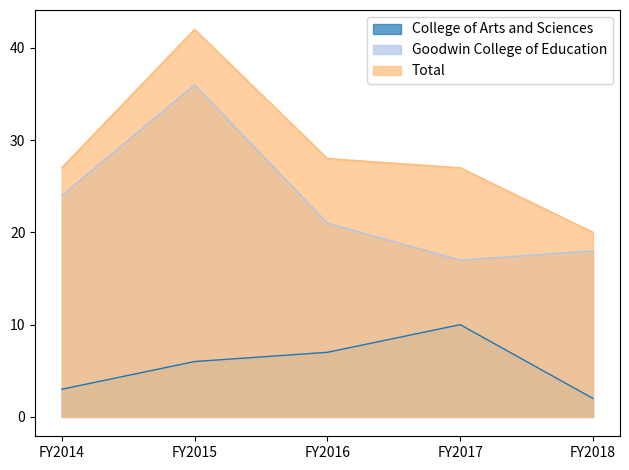

At which category is the sum across all series the highest?

FY2015